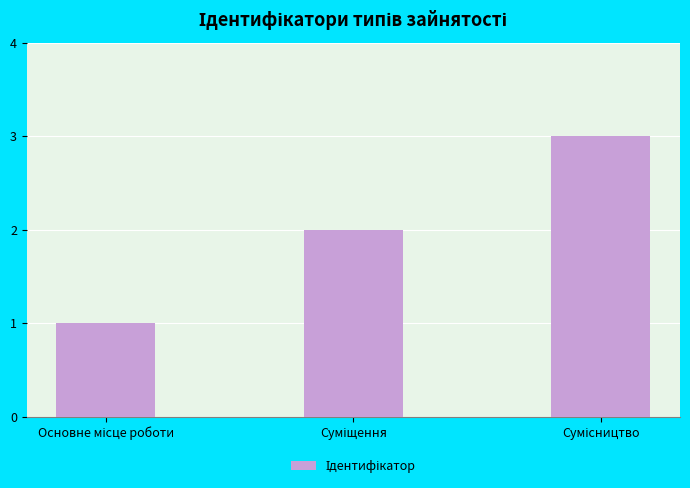

What is the difference between the second highest and minimum values?

1